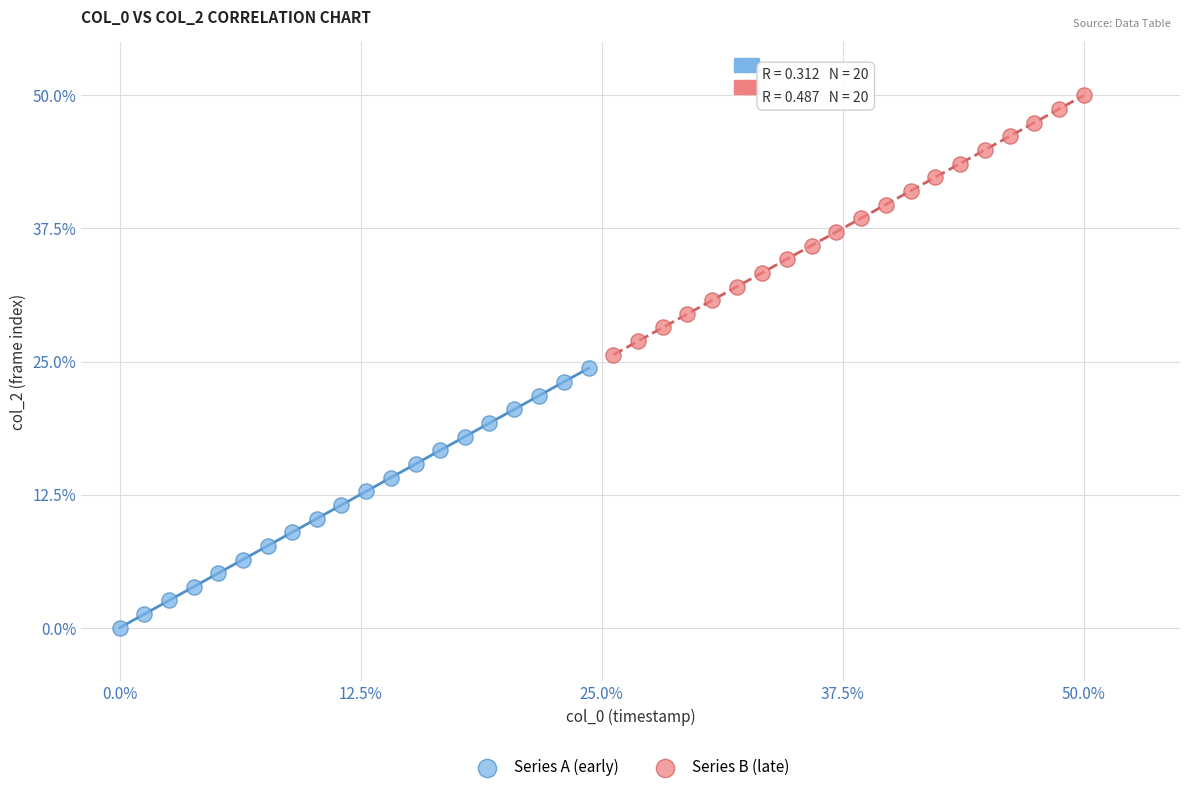

Which series reaches the maximum Y coordinate?

Series B (late)